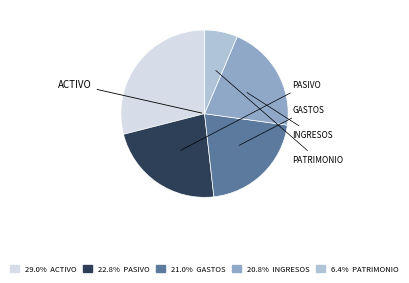

How many segments does this pie chart have?

5